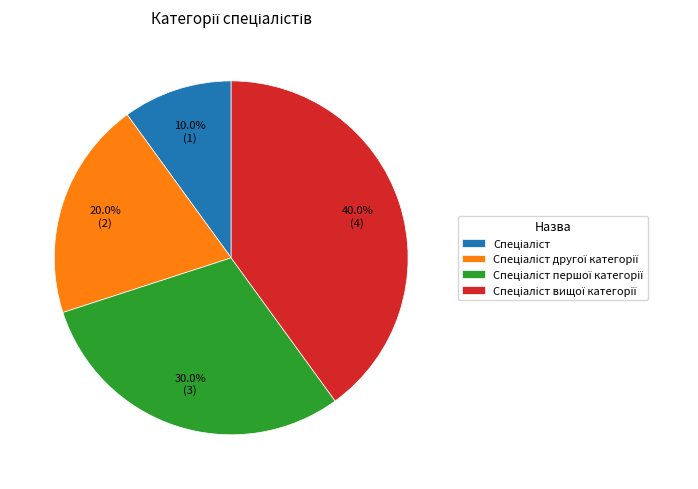

Is there a majority slice in this chart?

No